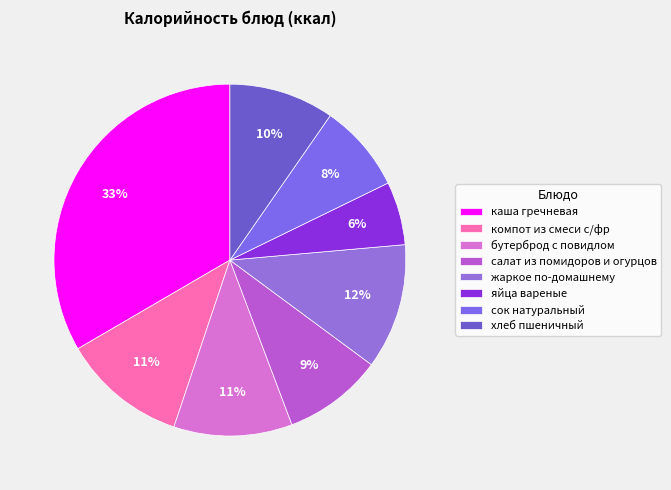

What is the change in value from салат из помидоров и огурцов to яйца вареные?

-36.0